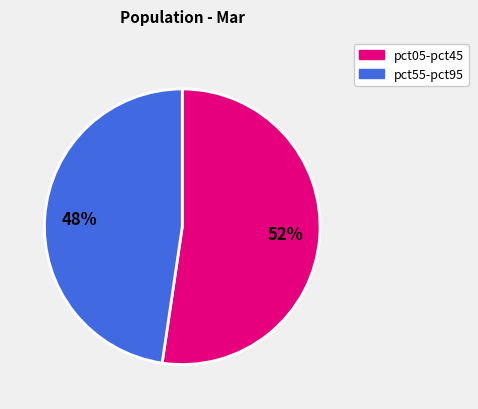

Is there a majority slice in this chart?

Yes